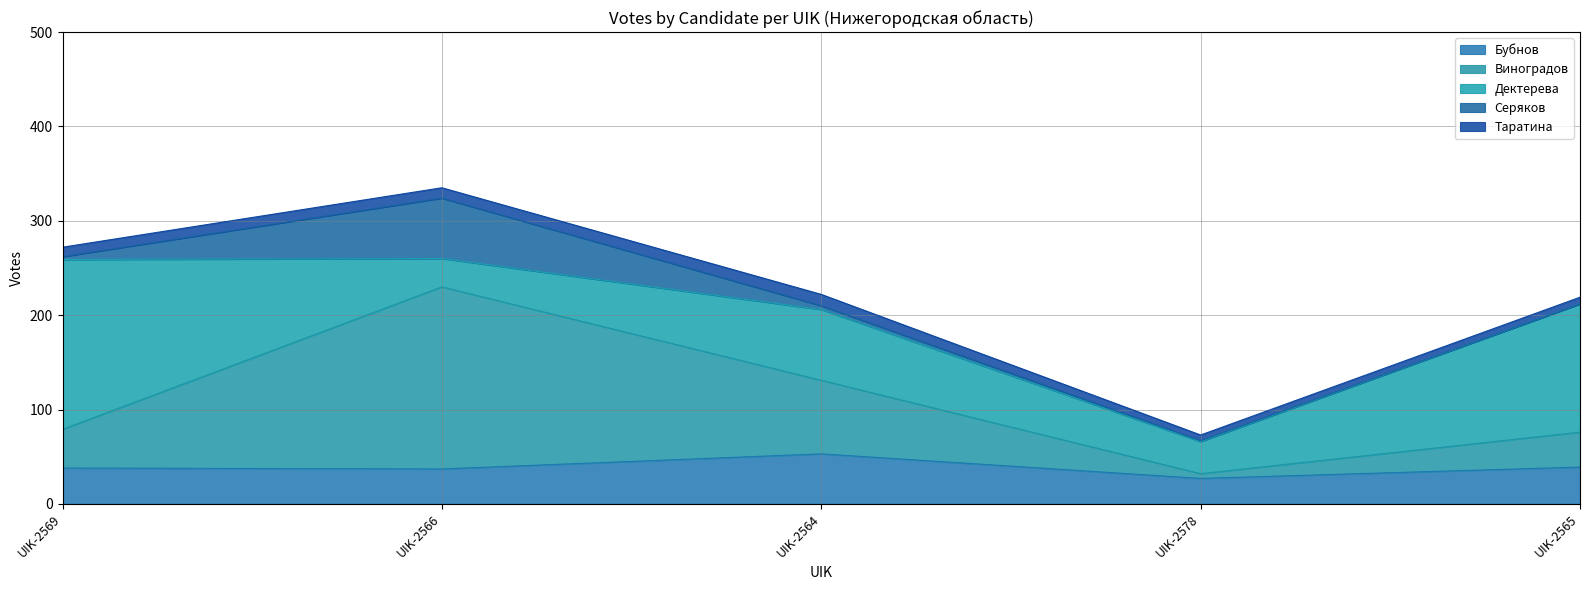

What is the sum of all Таратина values?

46